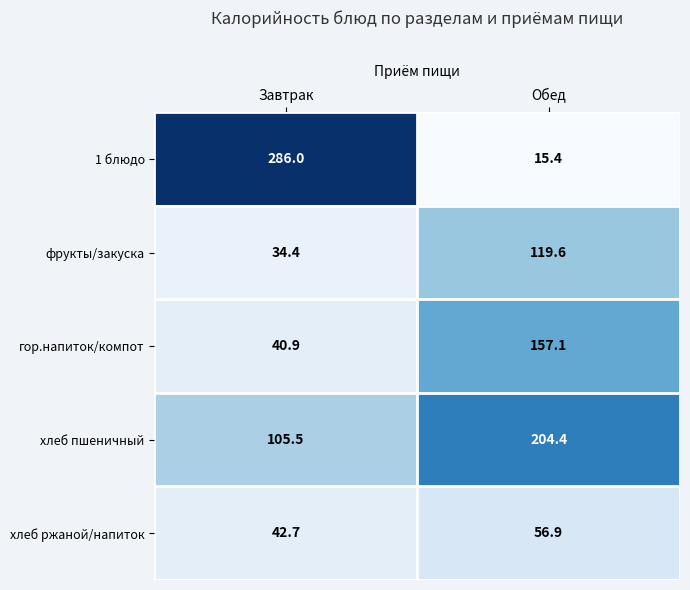

What value does the 1 блюдо series have at Завтрак?

286.0